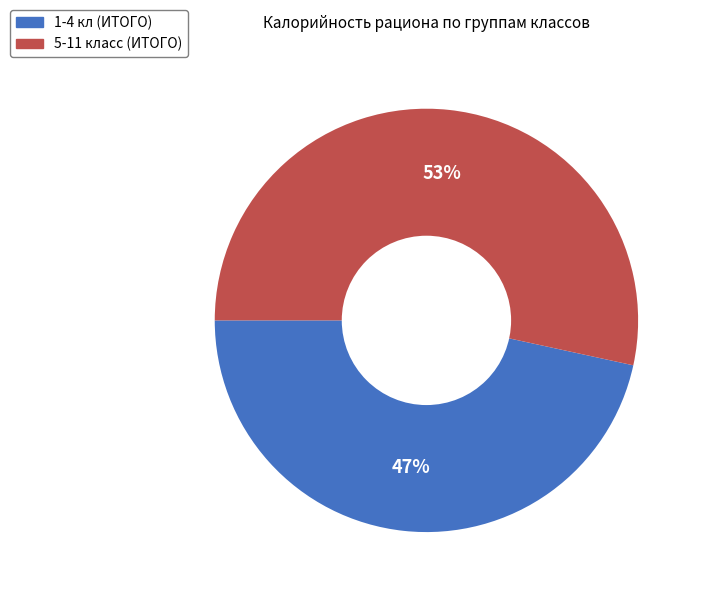

Approximately how many times larger is the value at 5-11 класс (ИТОГО) compared to 1-4 кл (ИТОГО)?

1.1